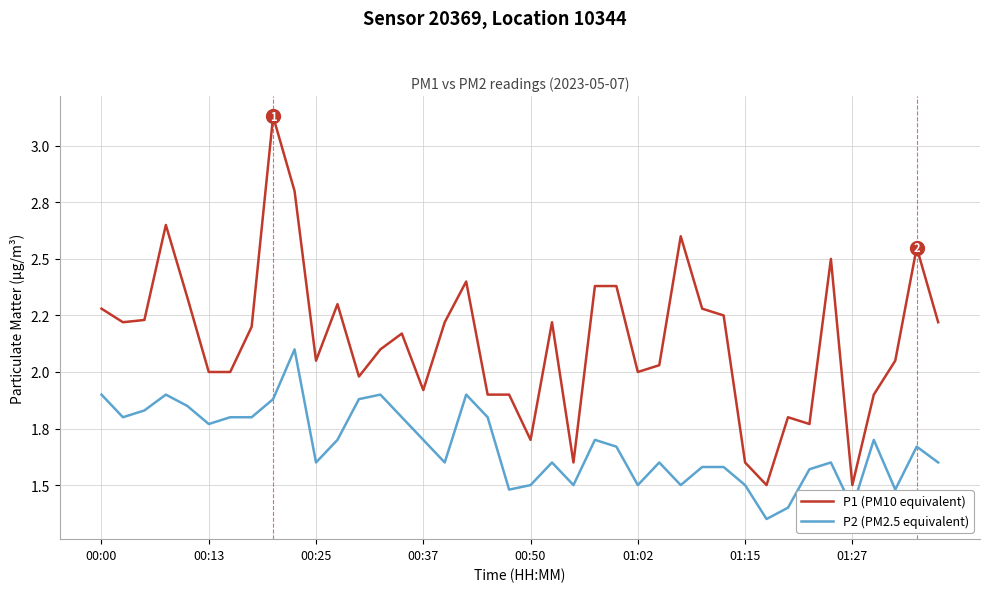

True or false: P2 (PM2.5 equivalent) and P1 (PM10 equivalent) cross at least once.

False